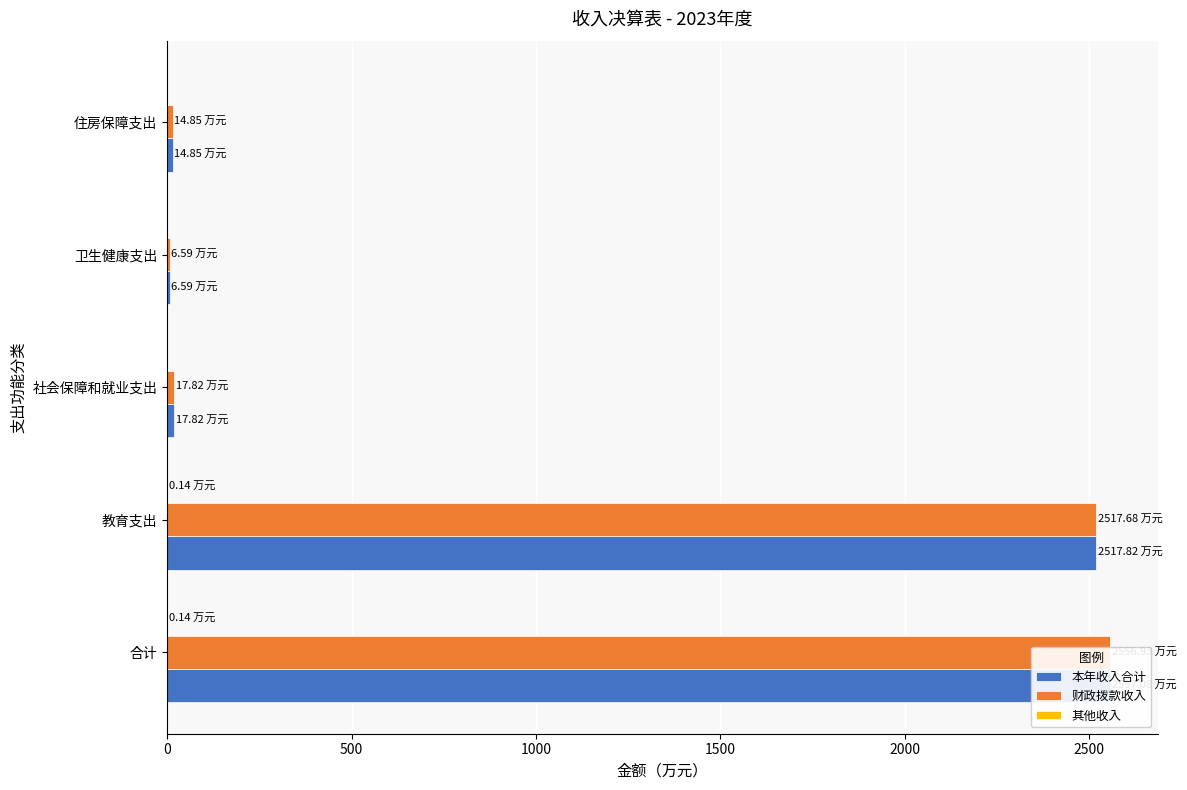

What is the value of the 本年收入合计 bar at the 2nd from the left?

2517.8